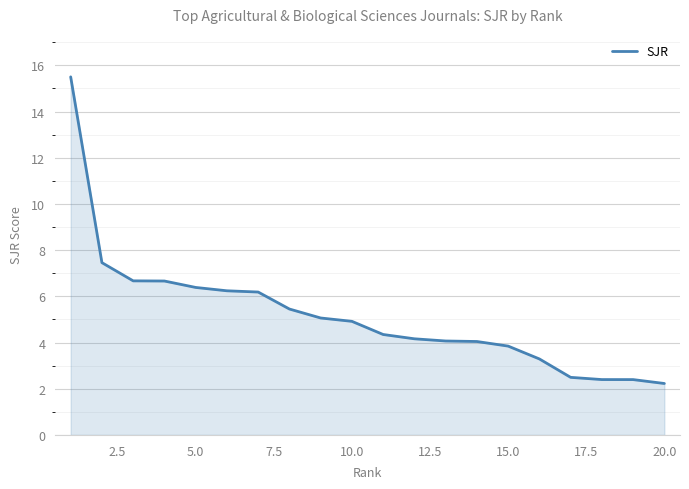

What is the smallest value displayed?

2.2